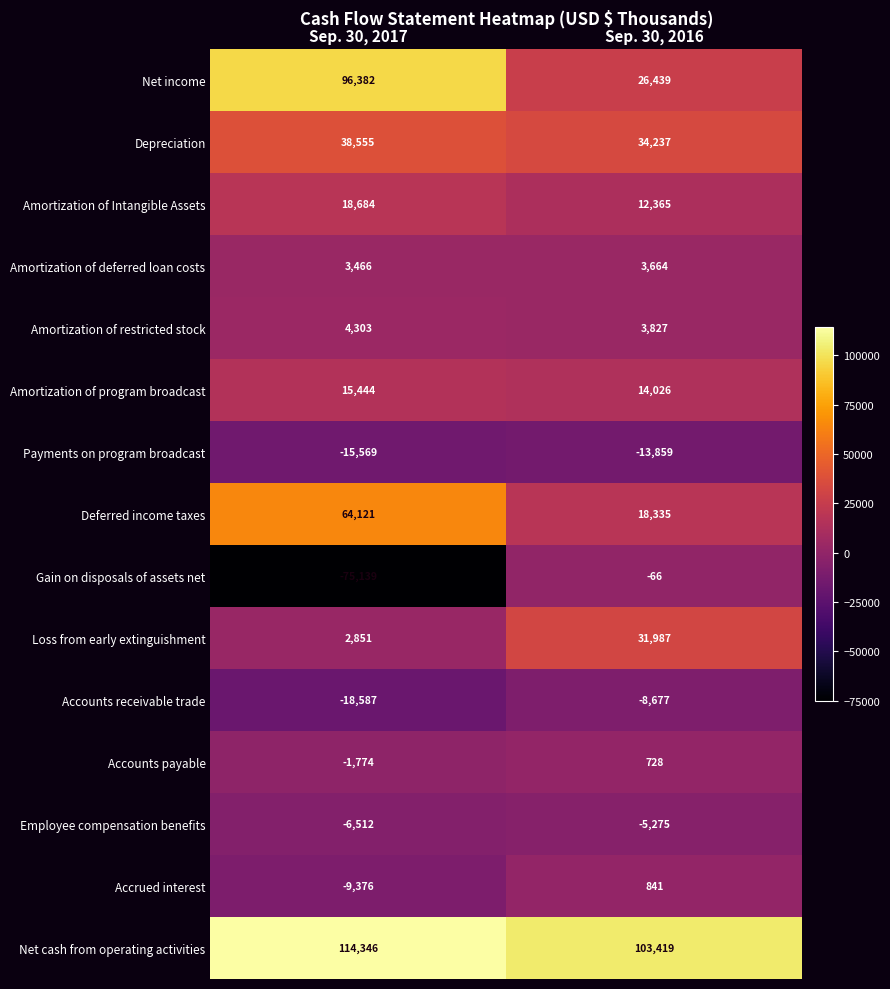

Which series has the largest total across all categories?

Net cash from operating activities